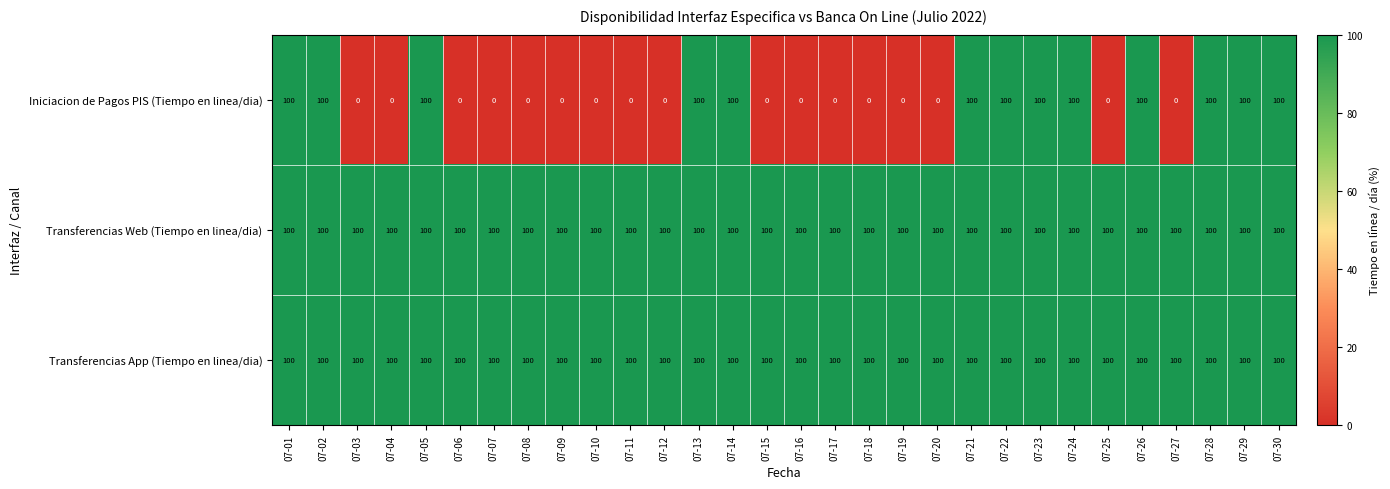

What is the total value across all series at 07-18?

200